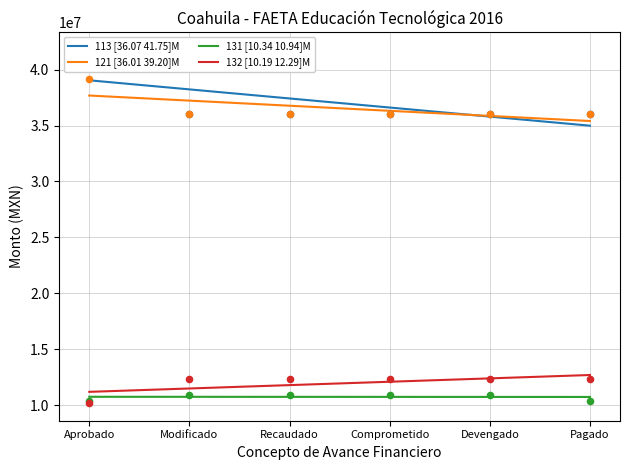

What is the total value across all series at Comprometido?

95312913.2